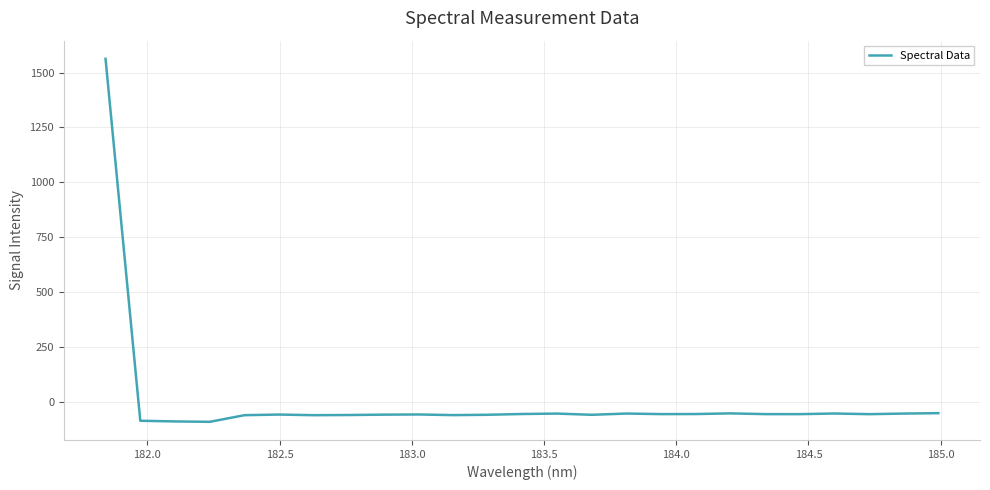

What is the smallest value displayed?

-91.9